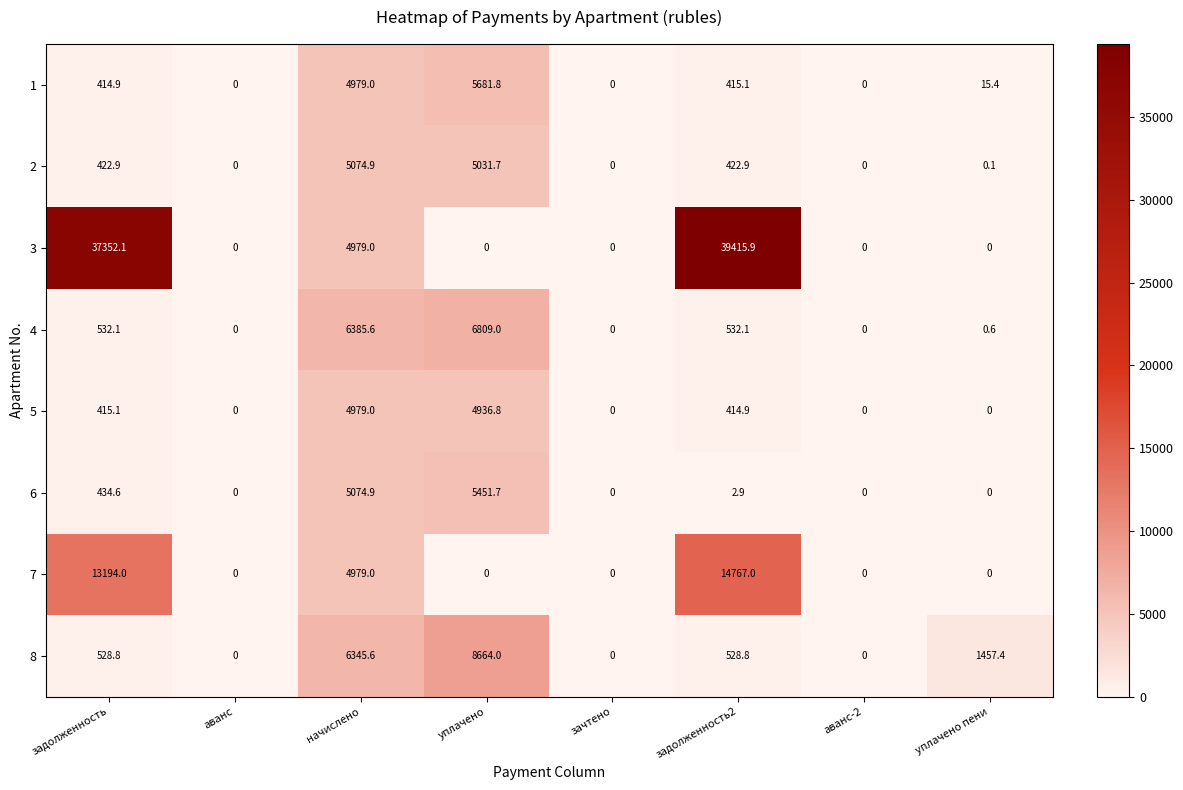

Rank the series by their maximum value, from lowest to highest.

5, 2, 6, 1, 4, 8, 7, 3